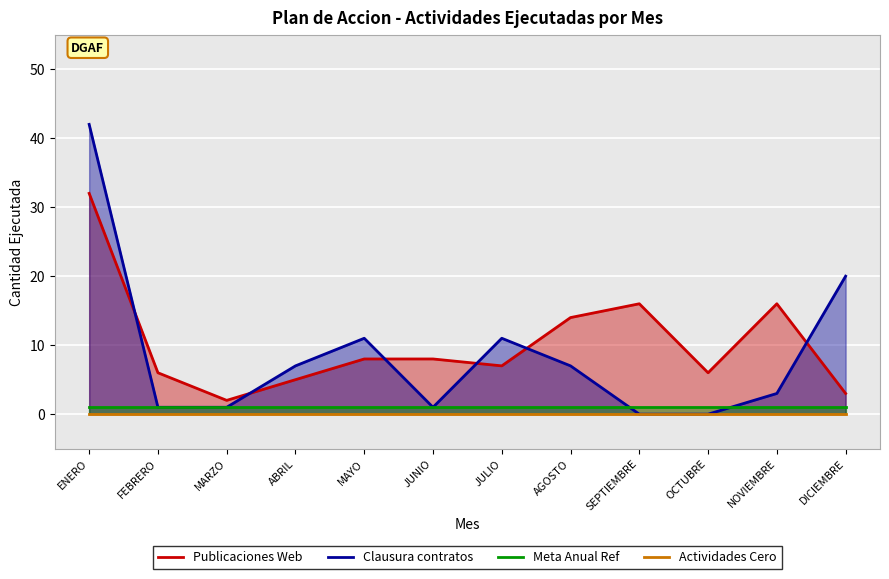

In Clausura contratos, how many points are higher than both neighbors (excluding endpoints)?

2